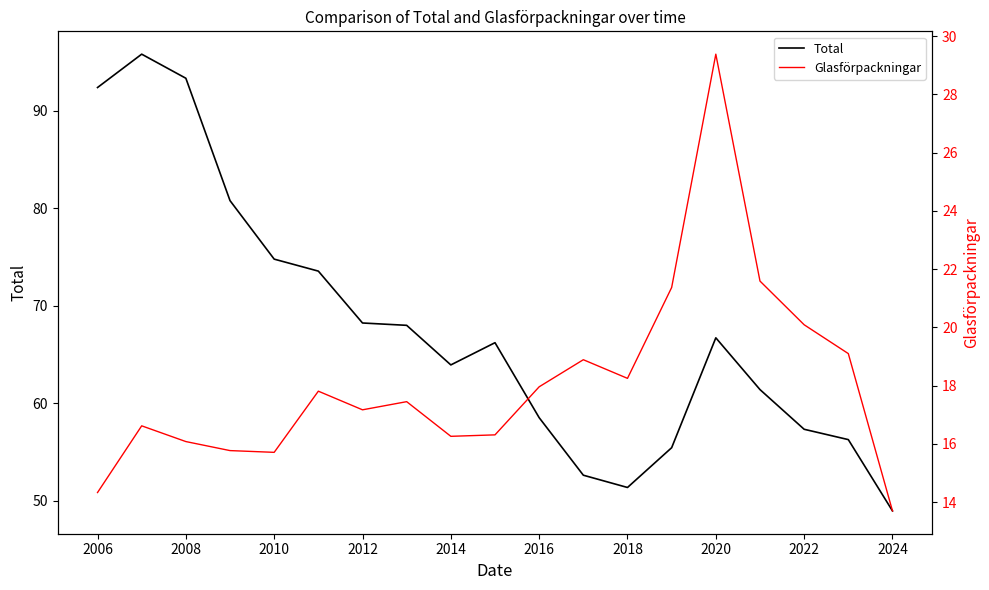

What is the maximum value for Total?

95.8